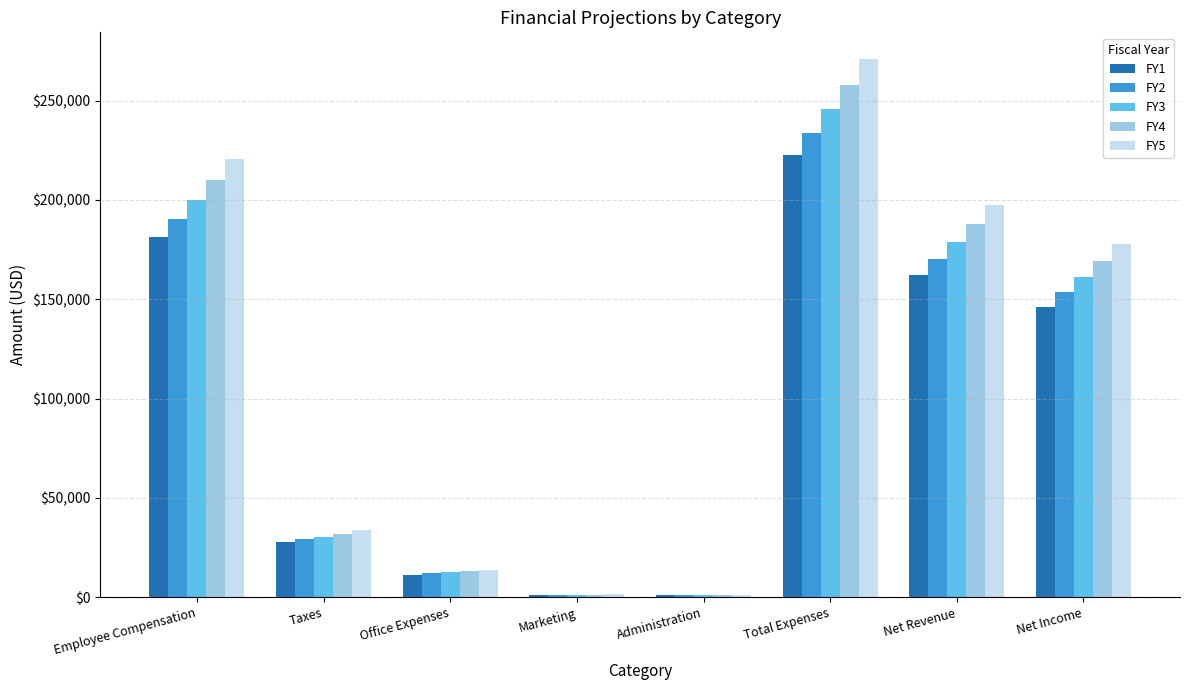

Is it true that FY3 equals 199921.7 at Employee Compensation?

True